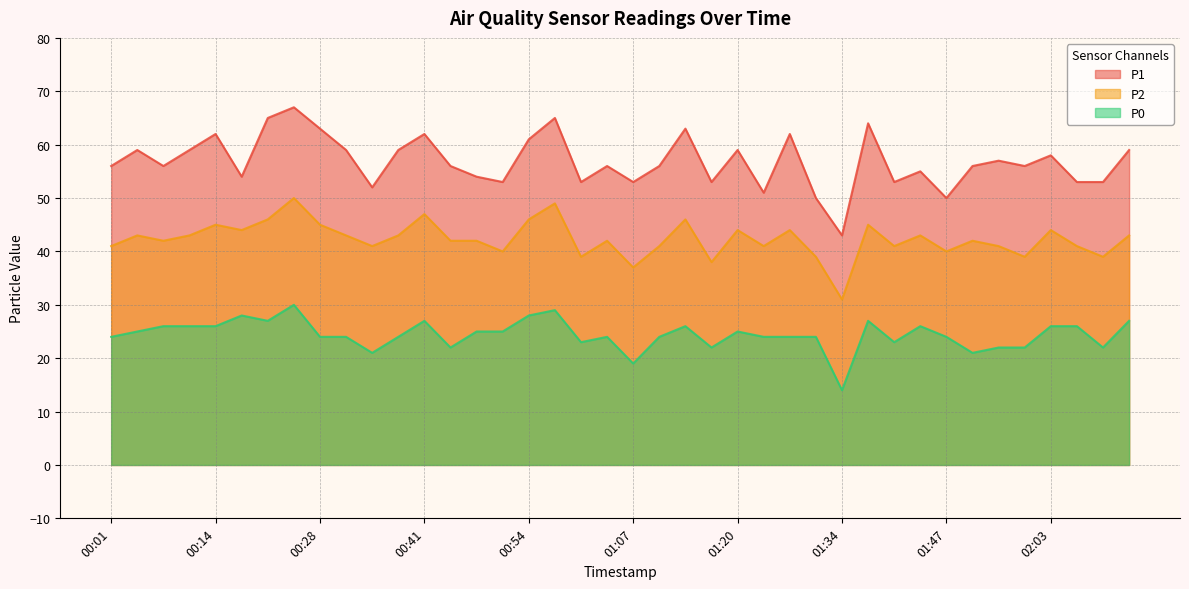

What is the total value across all series at 01:17?

113